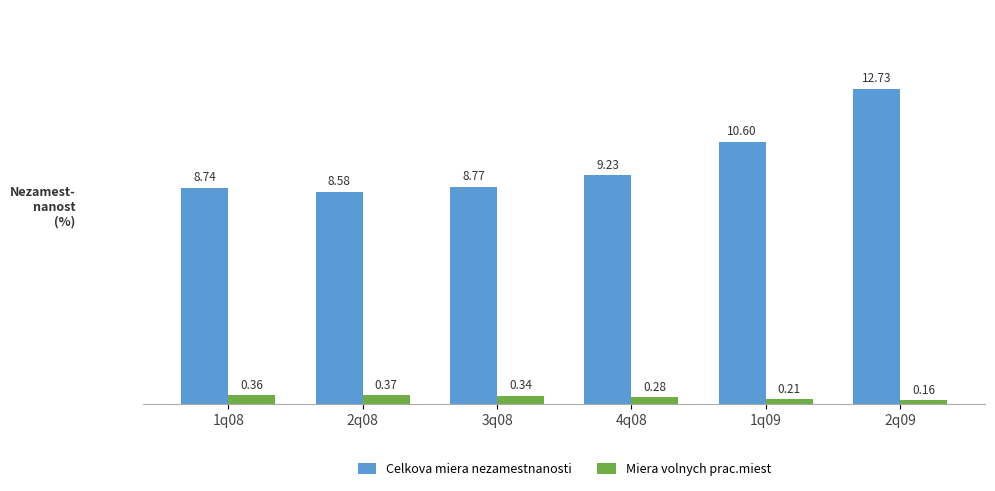

Rank the series by their maximum value, from highest to lowest.

Celkova miera nezamestnanosti, Miera volnych prac.miest